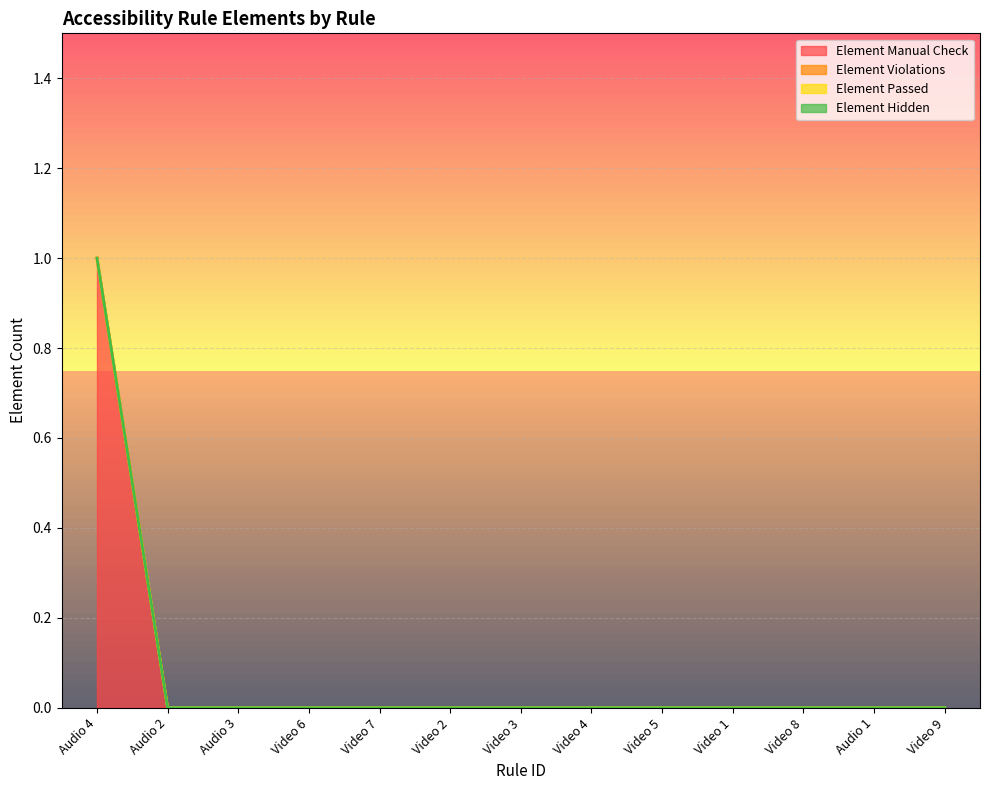

What position from the right is Video 1?

4